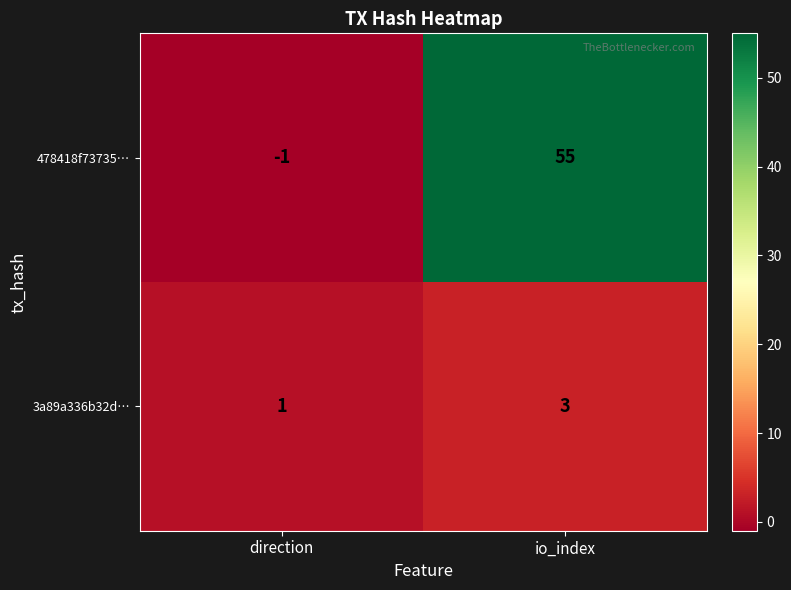

The value of 3a89a336b32d… at io_index is 3. True or false?

True